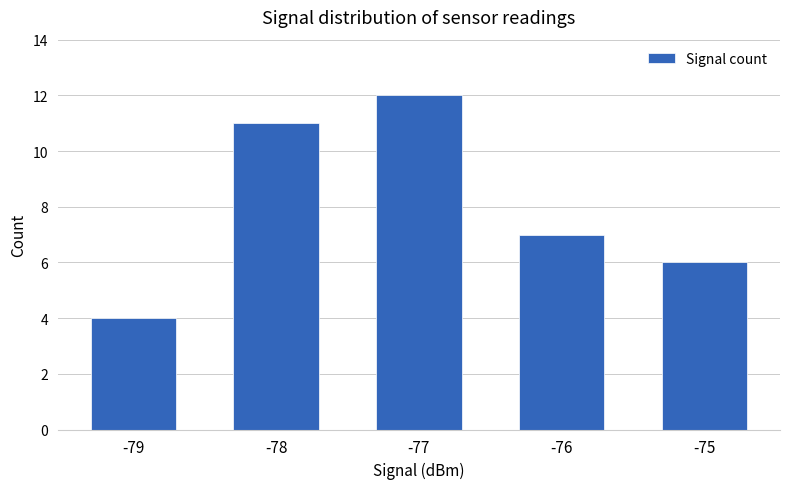

What is the value of the 2nd bar from the left?

11